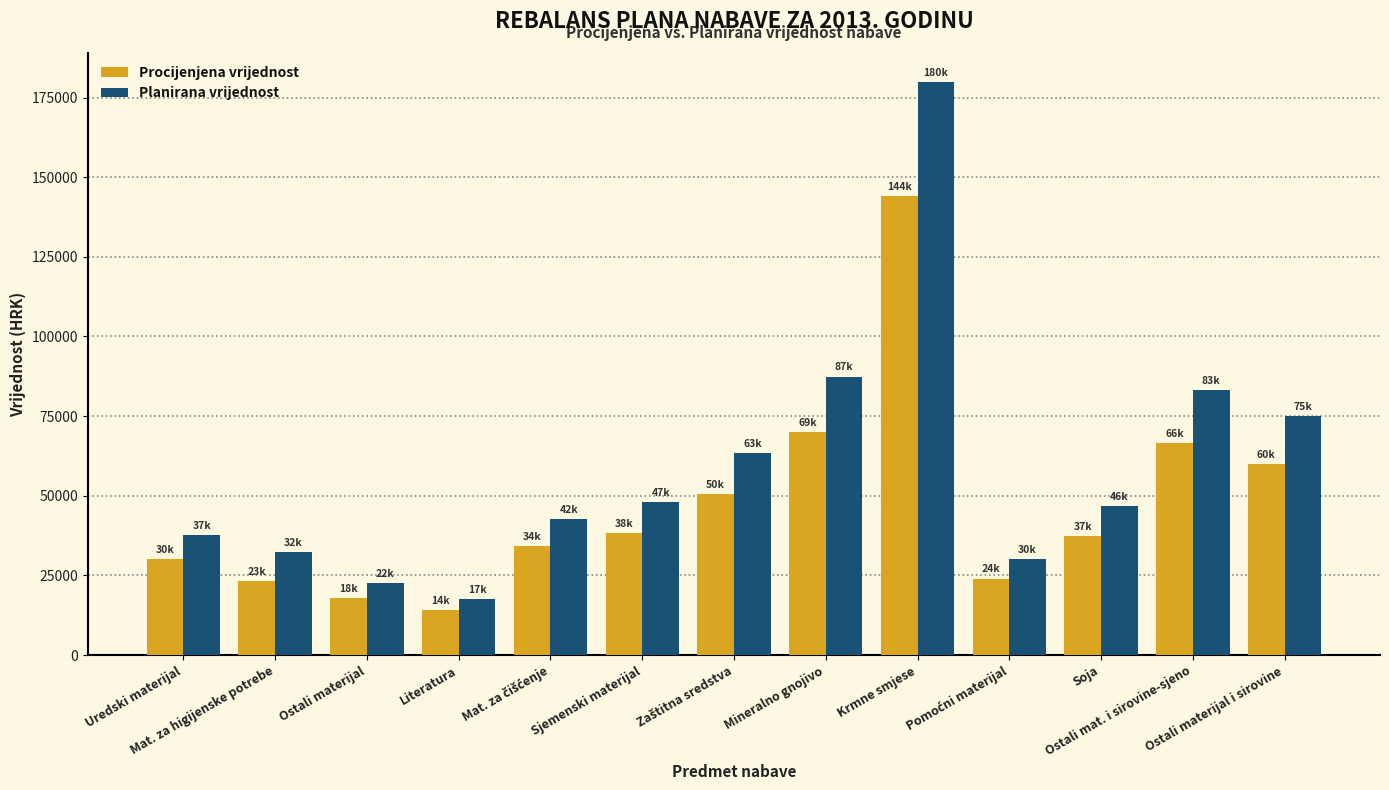

What is the label of the 4th bar from the left?

Literatura